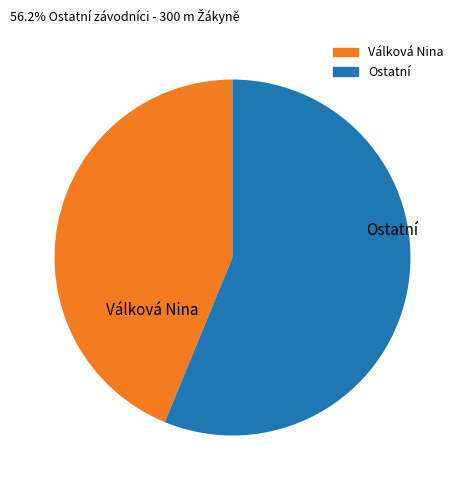

Is there a majority slice in this chart?

Yes